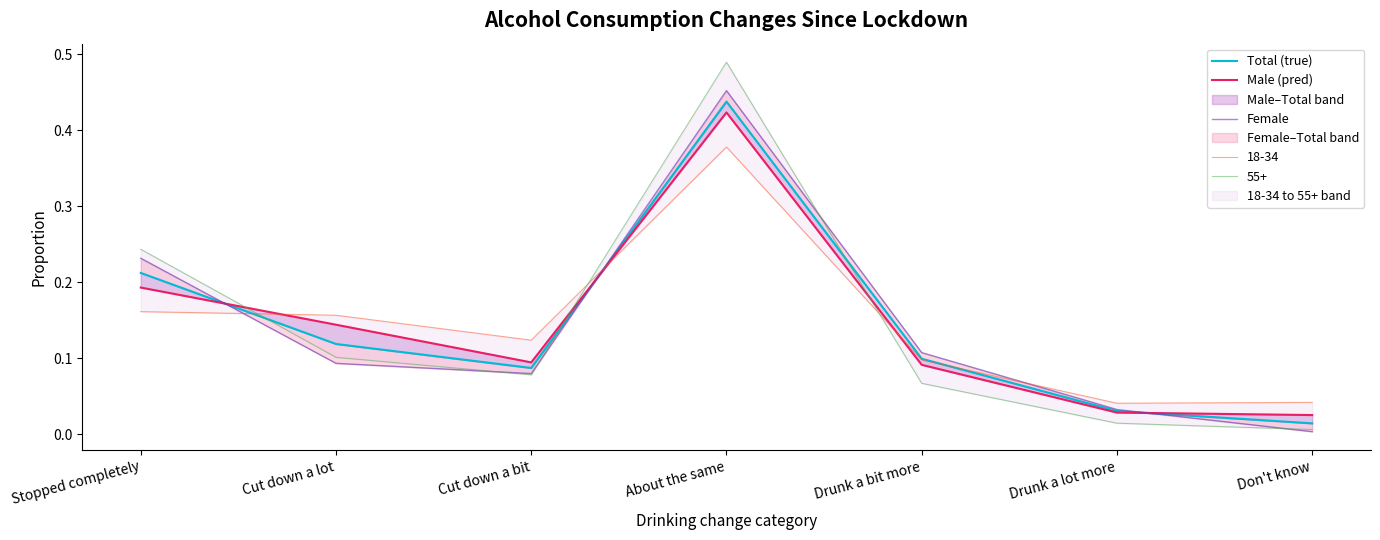

How many intersections are there between Male (pred) and Total (true)?

3